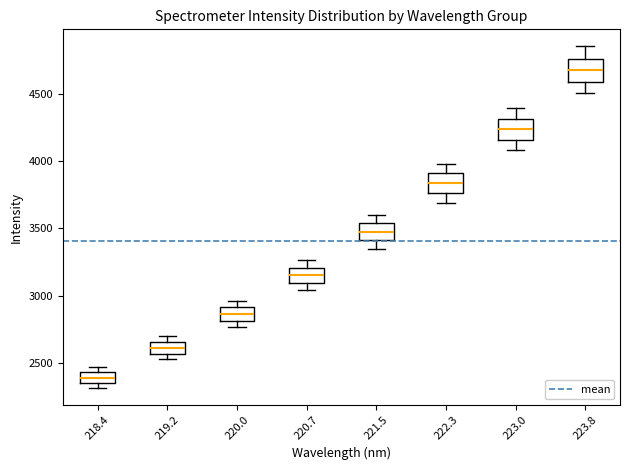

Where does the median line of the box at x = 218.4 sit on the y-axis? The values are not printed on the chart, so give them approximately, as read against the axis.

2400